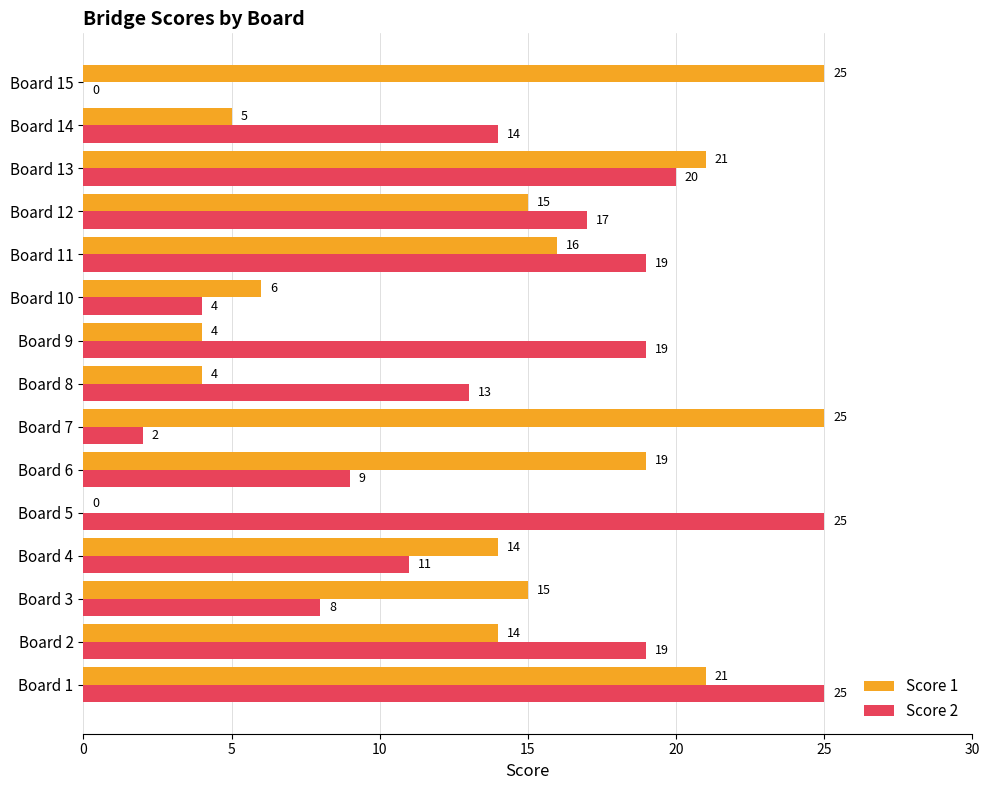

What is the sum of the Score 1 values at Board 3 and Board 14?

20